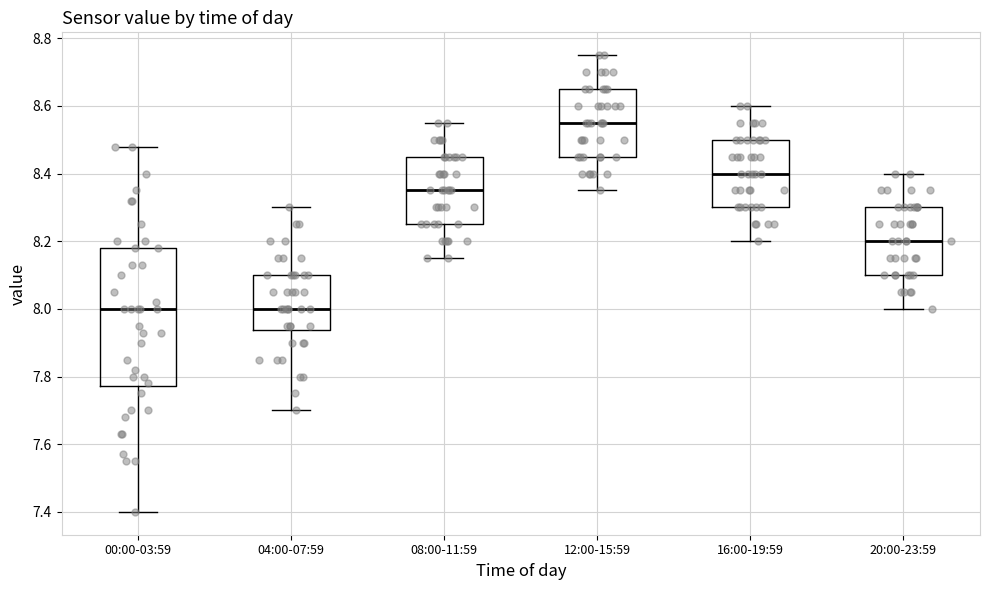

Reading left to right, transcribe this box plot: for each box, give where its median line is, the range the box spans, and where its two whiskers end, as read against the y-axis. The values are not printed on the chart, so give them approximately, as read against the axis.

00:00-03:59: median 8.00, box 7.78 to 8.18, whiskers 7.40 to 8.48
04:00-07:59: median 8.00, box 7.94 to 8.10, whiskers 7.70 to 8.30
08:00-11:59: median 8.36, box 8.26 to 8.46, whiskers 8.16 to 8.56
12:00-15:59: median 8.56, box 8.46 to 8.66, whiskers 8.36 to 8.76
16:00-19:59: median 8.40, box 8.30 to 8.50, whiskers 8.20 to 8.60
20:00-23:59: median 8.20, box 8.10 to 8.30, whiskers 8.00 to 8.40